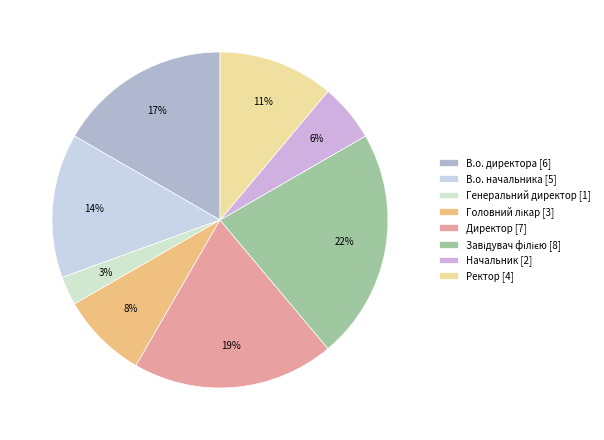

What is the largest slice in the pie chart?

Завідувач філією